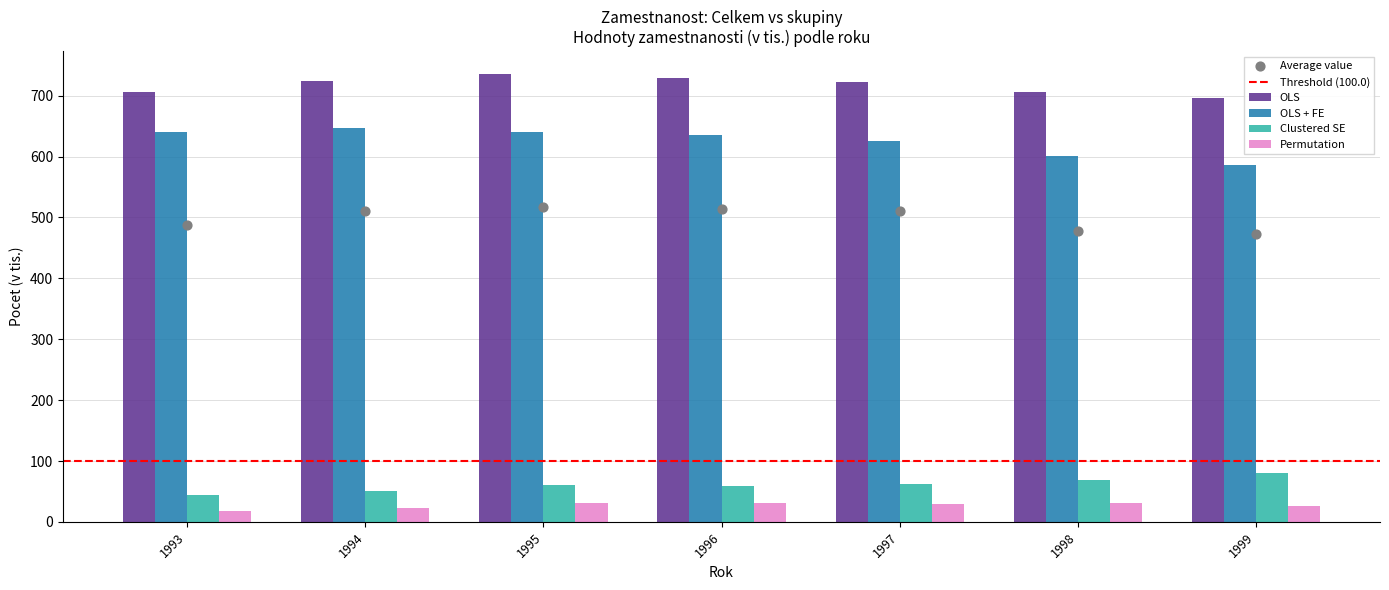

Which series contains the lowest Y value?

Permutation